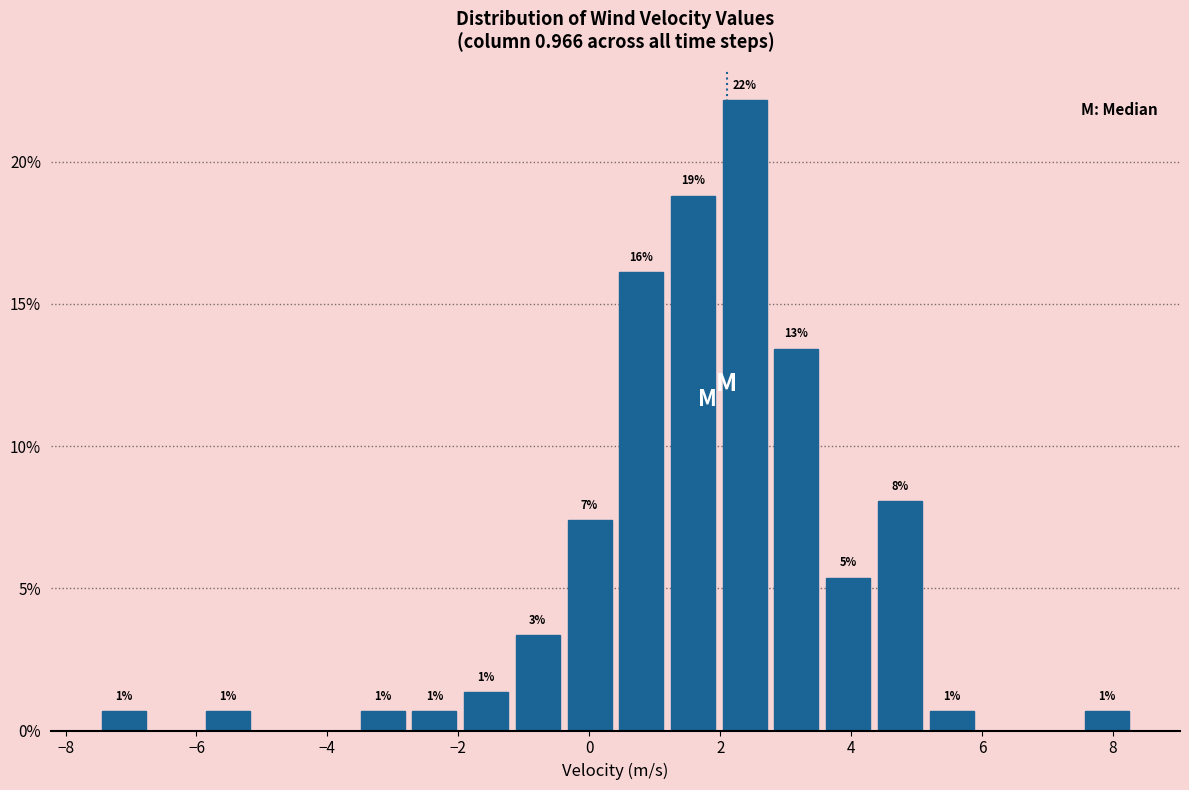

Read against the x-axis, roughly where is the centre of the tallest bar?

2.4